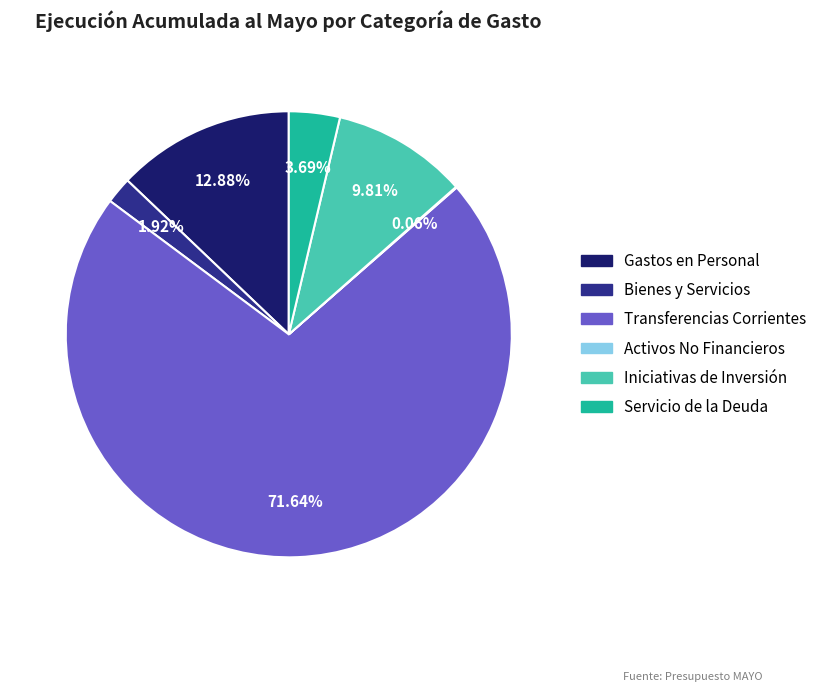

Which has a higher value, Iniciativas de Inversión or Bienes y Servicios?

Iniciativas de Inversión